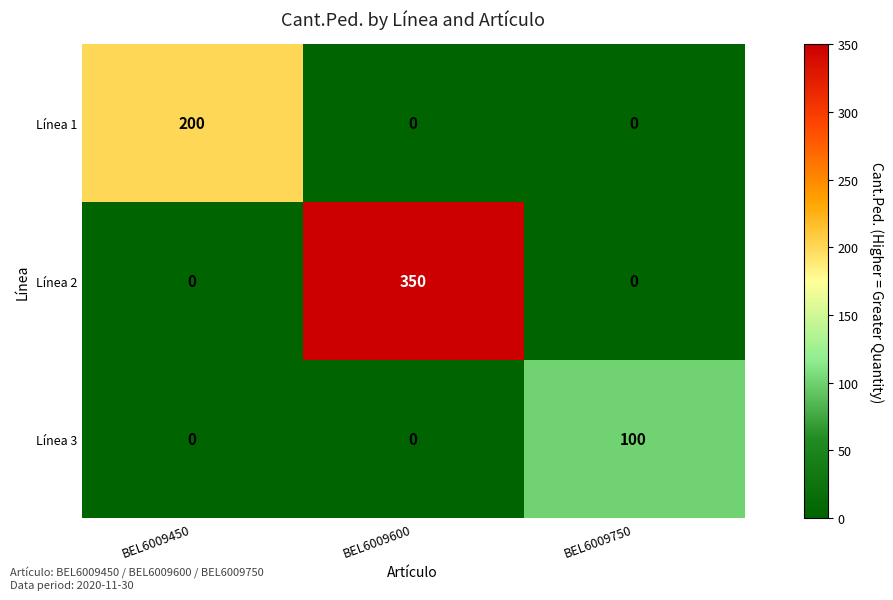

Which category has the highest value in the Línea 1 series?

BEL6009450